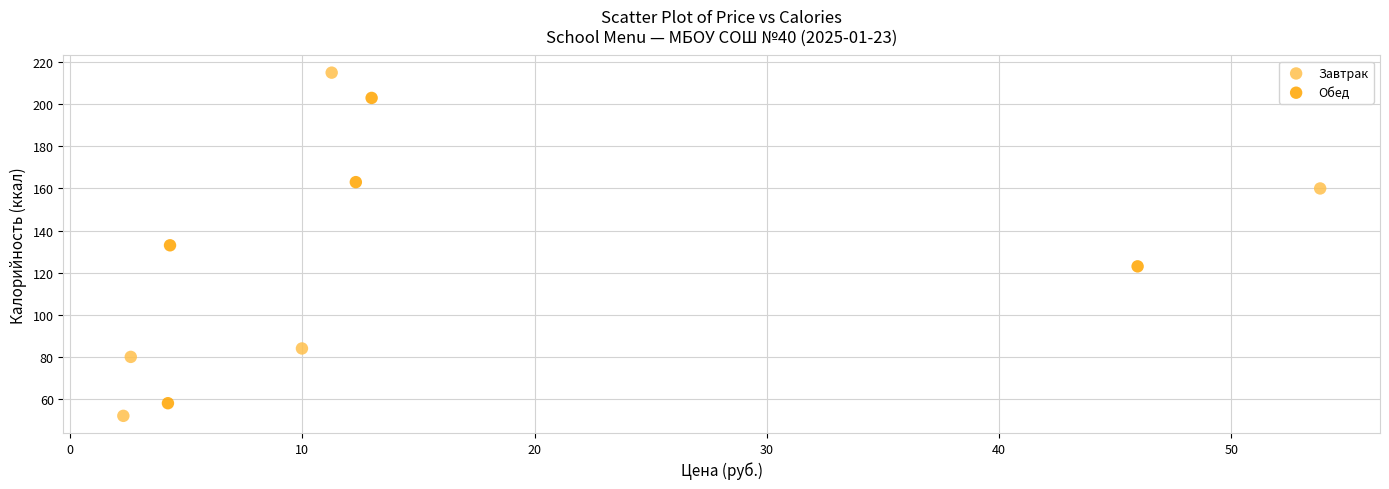

Which series has the widest spread of Y values?

Завтрак